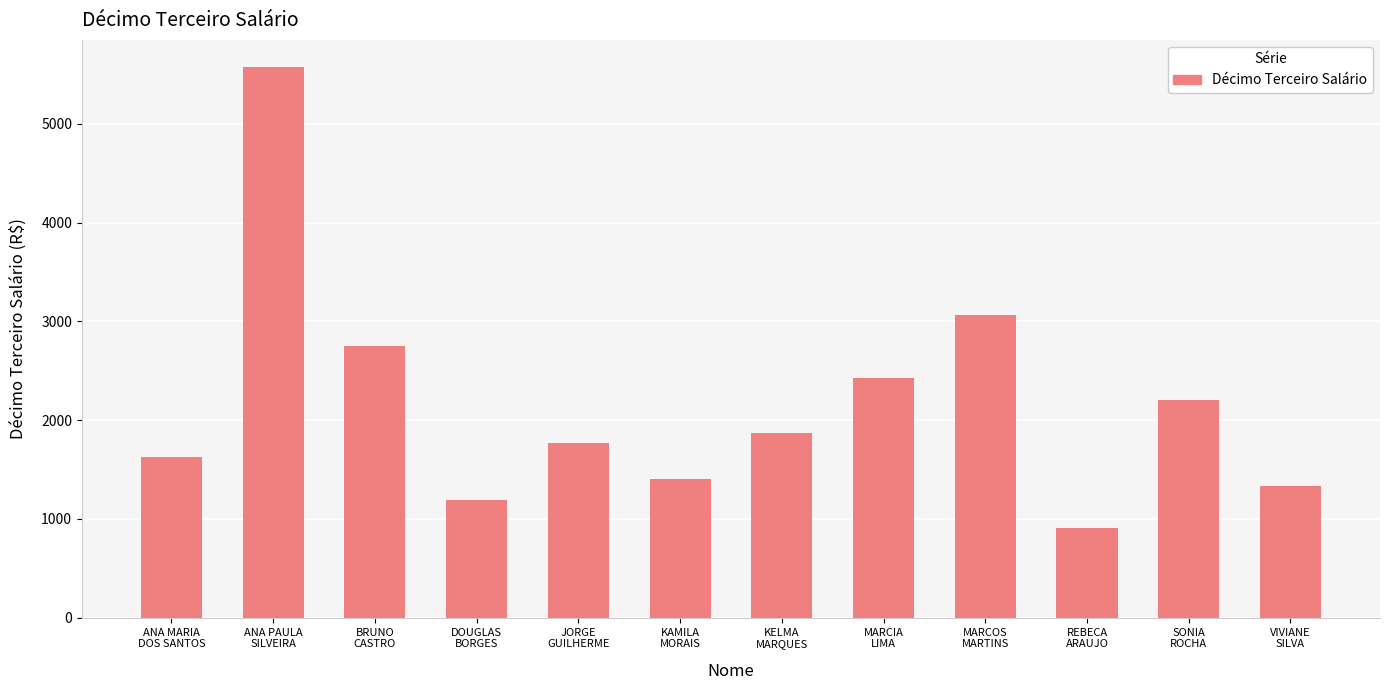

Between MARCIA
LIMA and REBECA
ARAUJO, which is larger?

MARCIA
LIMA